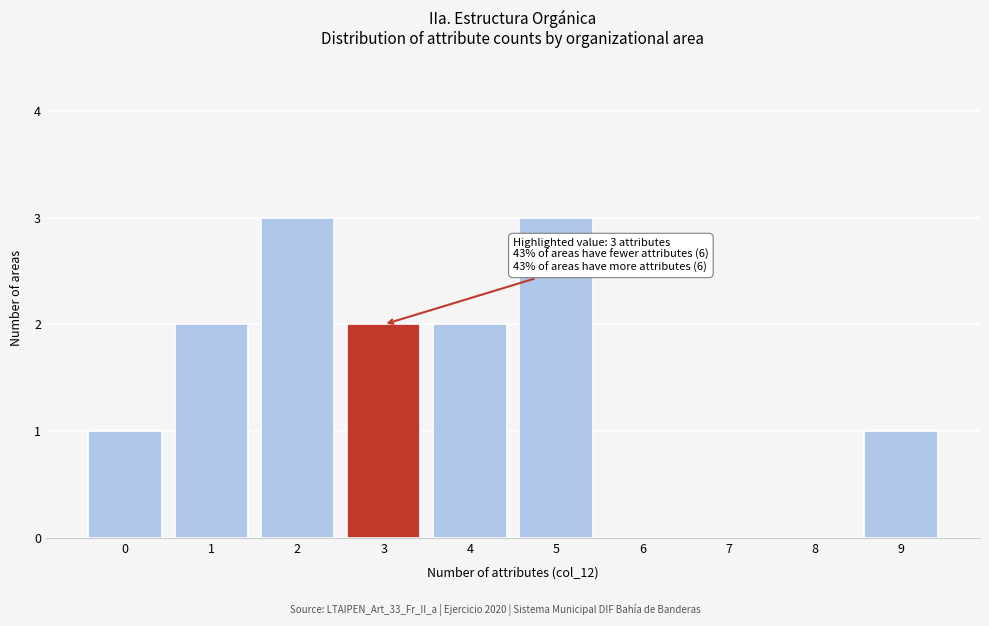

Reading left to right, transcribe all the data shown in this chart.

0=1	1=2	2=3	3=2	4=2	5=3	6=0	7=0	8=0	9=1